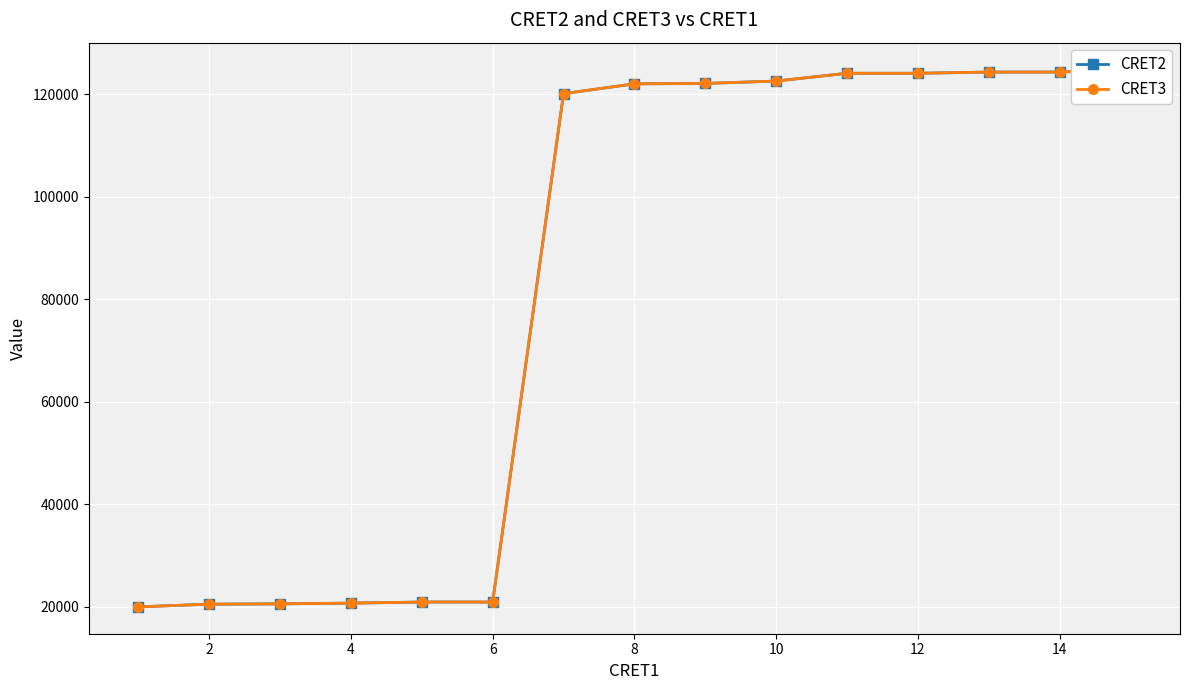

What is the difference between the second highest and minimum values in the CRET3 series?

104341